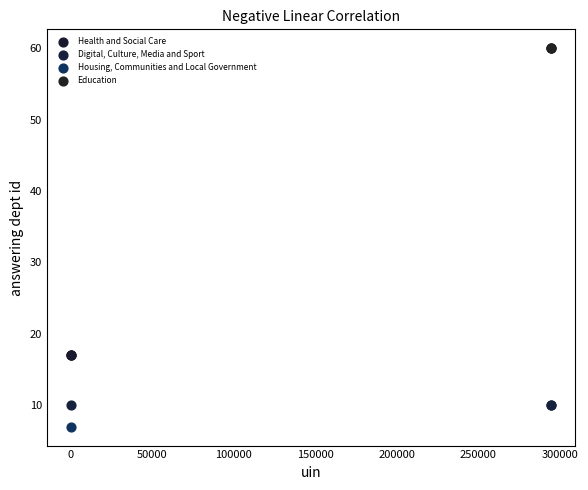

Which series contains the highest Y value?

Education